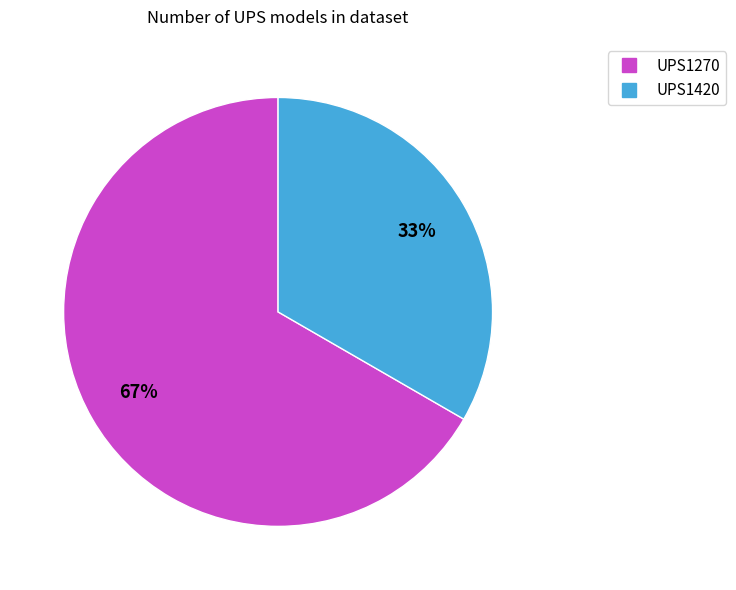

Between UPS1270 and UPS1420, which is larger?

UPS1270